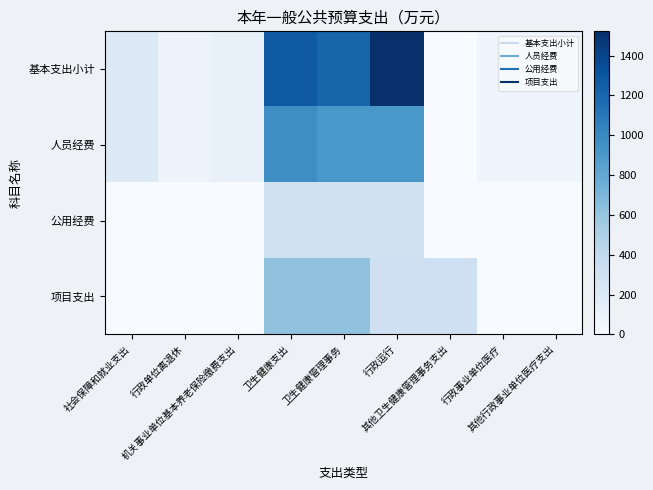

How many distinct data groups are displayed?

4